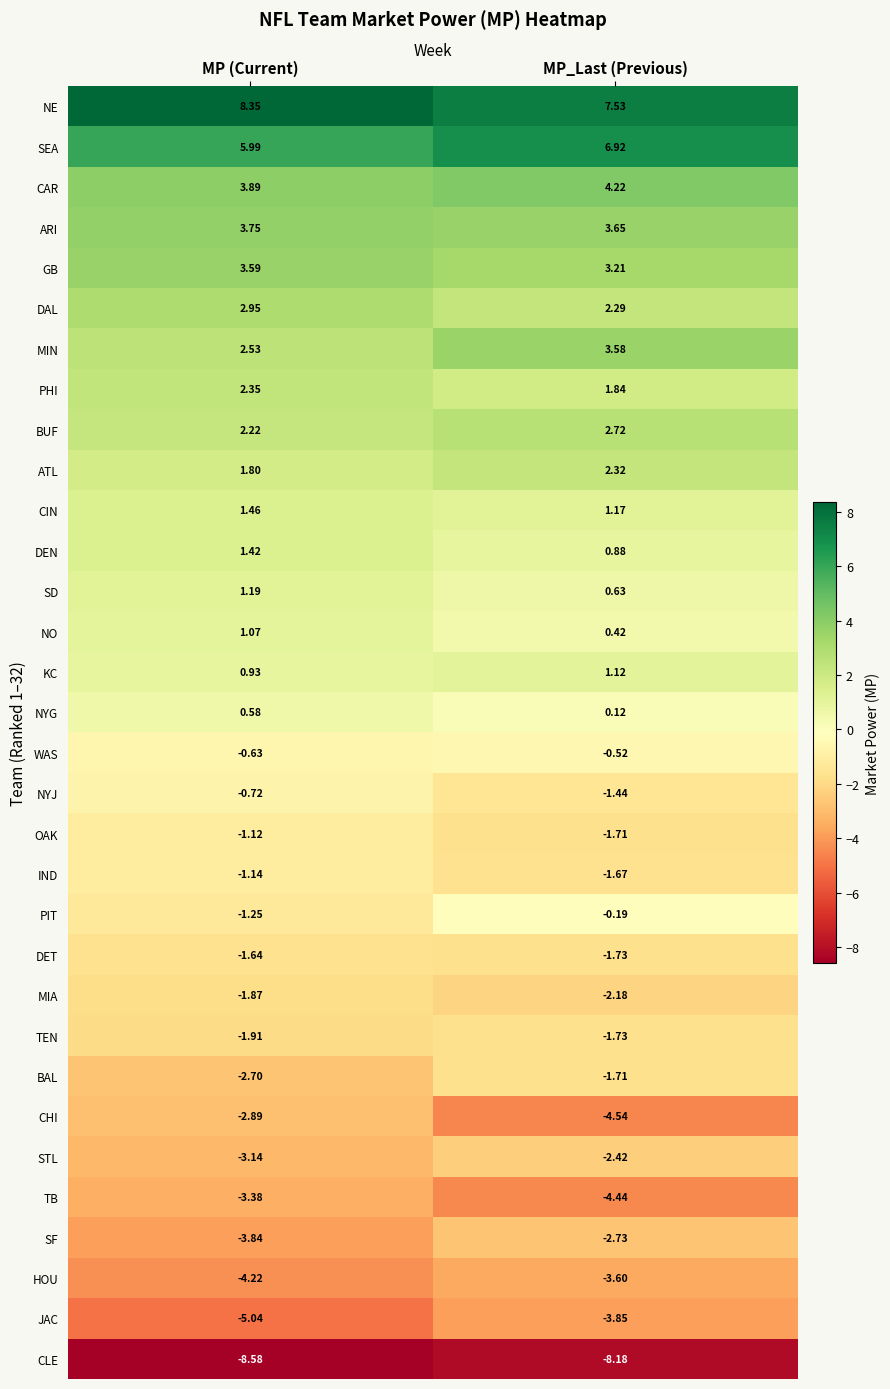

What is the minimum value shown in the chart?

-8.6